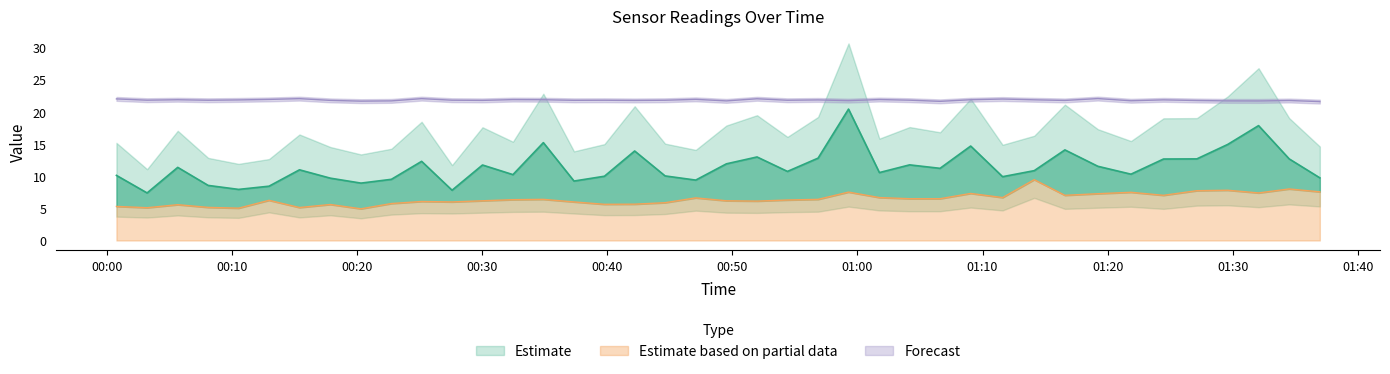

How many lines are shown in the chart?

3